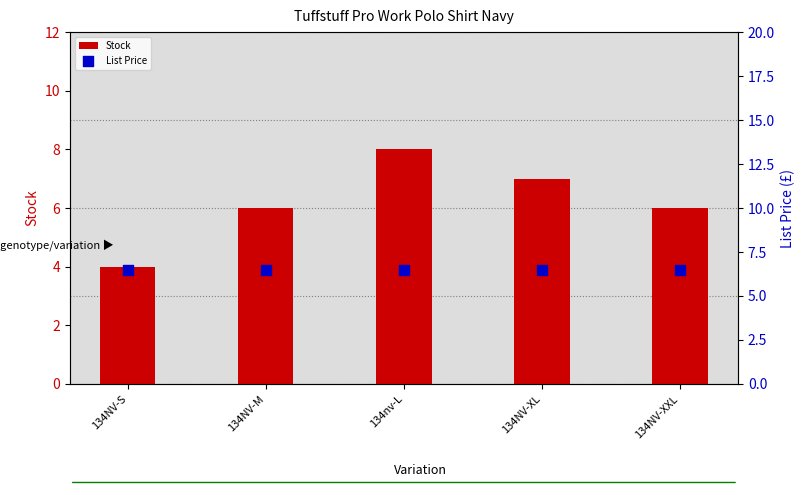

Which series reaches the maximum Y coordinate?

Stock